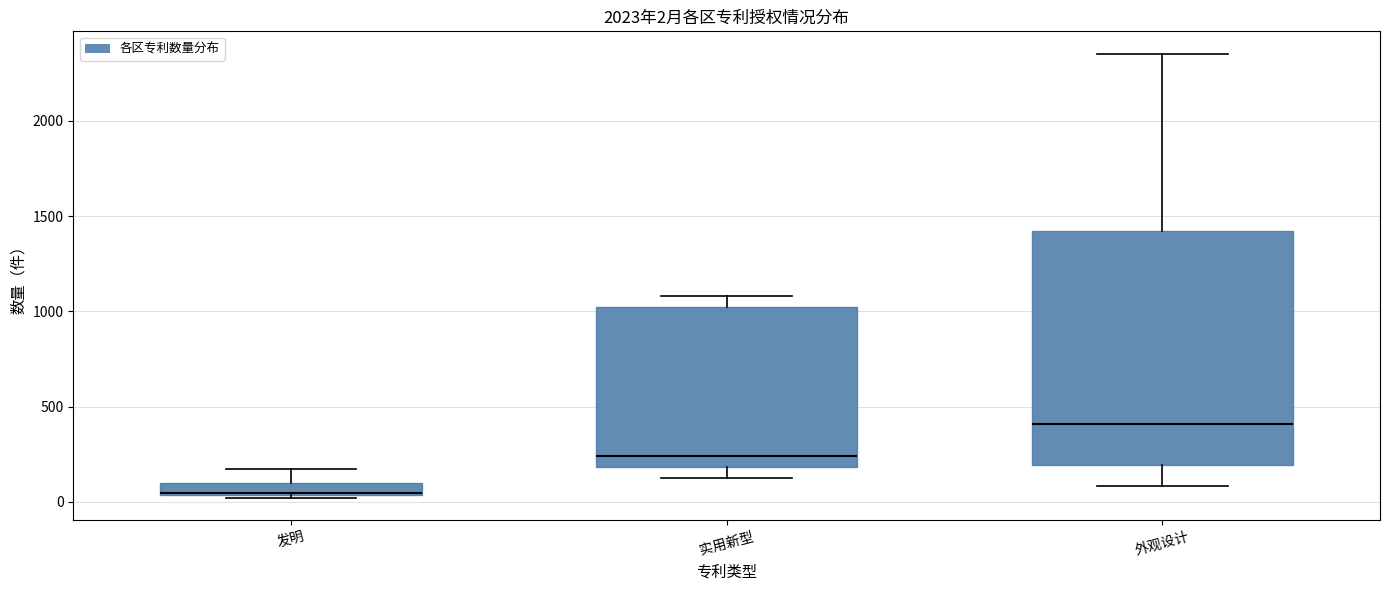

Which box is the tallest, from its lower edge to its upper edge?

外观设计